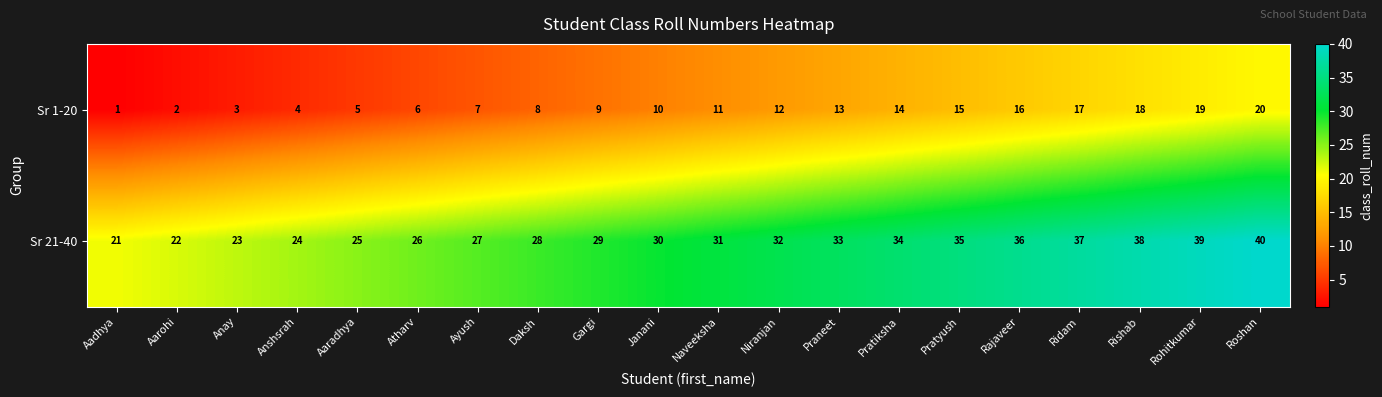

Is it true that Sr 1-20 equals 16 at Janani?

False